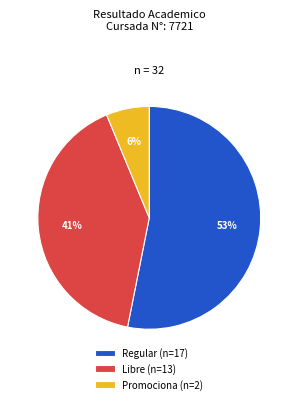

Rank the categories by value from lowest to highest.

Promociona, Libre, Regular